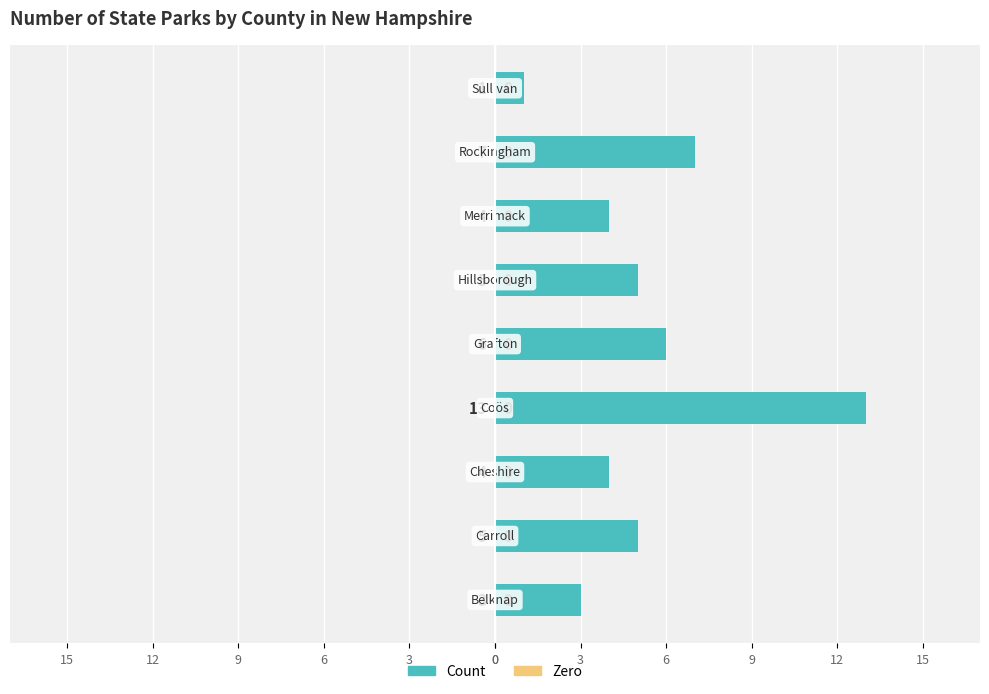

Does the chart contain any negative values?

No